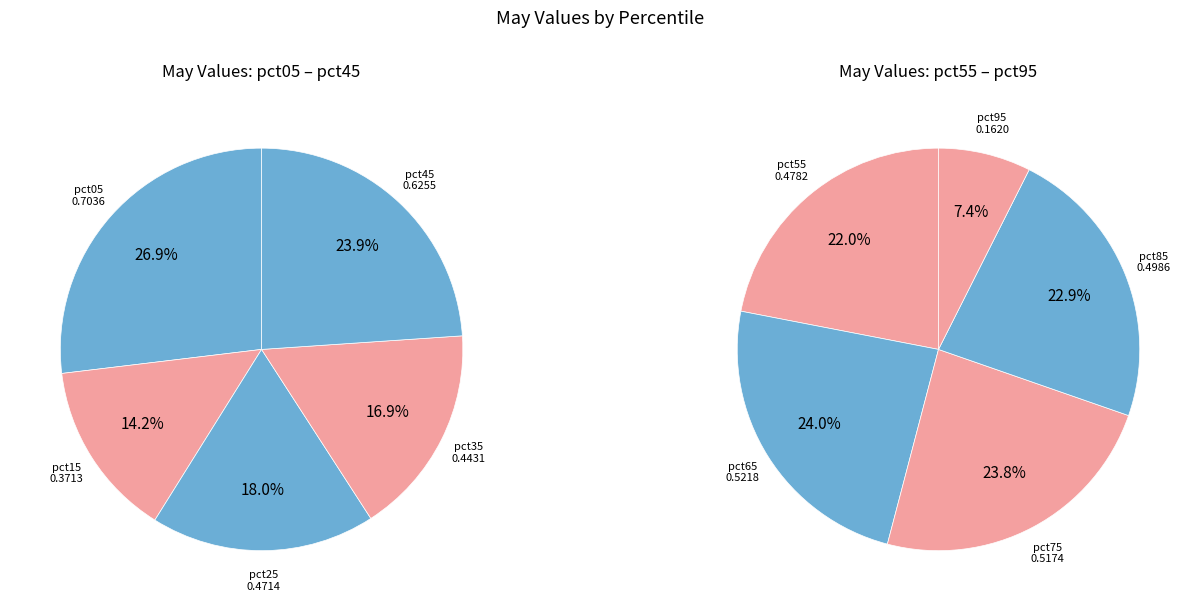

Rank the categories by value from highest to lowest.

pct05, pct45, pct65, pct75, pct85, pct55, pct25, pct35, pct15, pct95